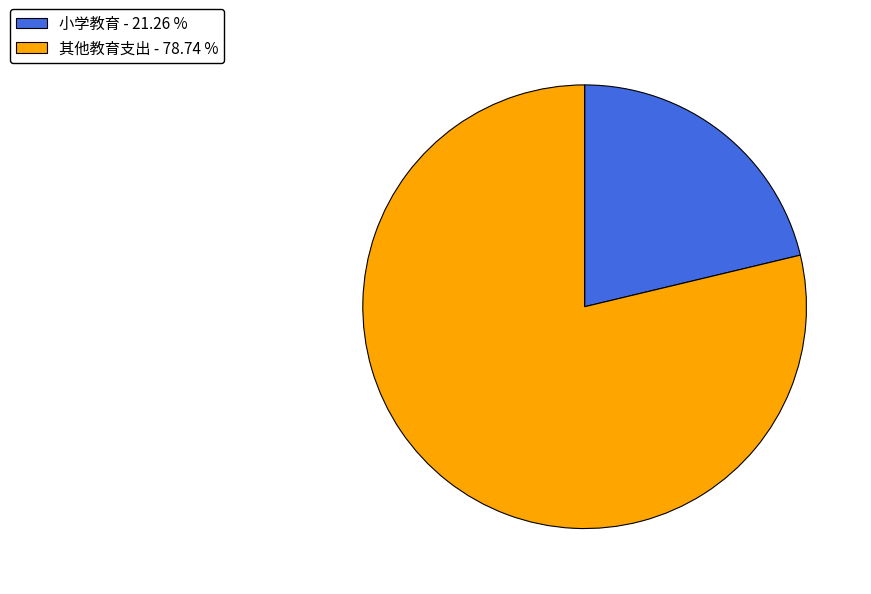

How many segments does this pie chart have?

2